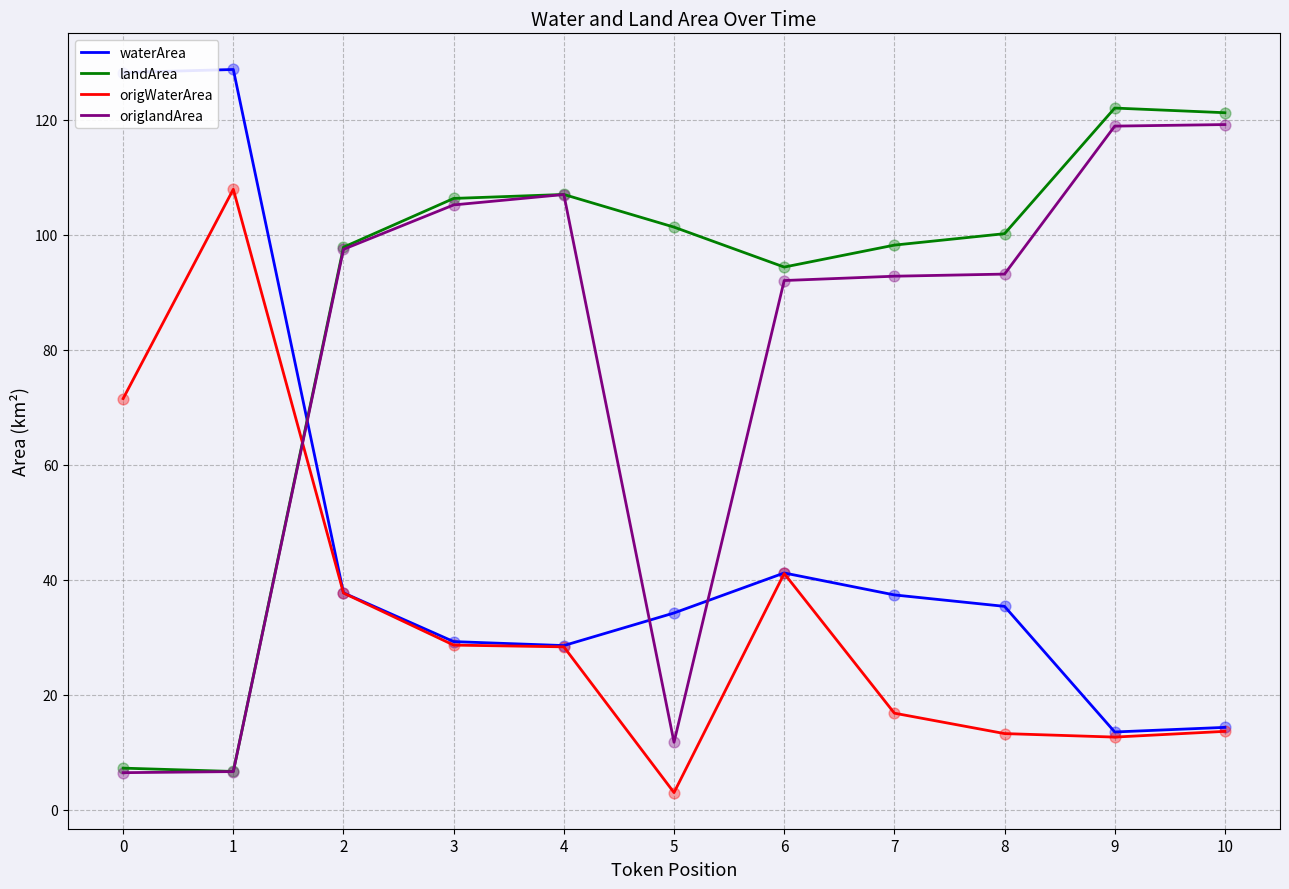

Which series has the largest total across all categories?

landArea